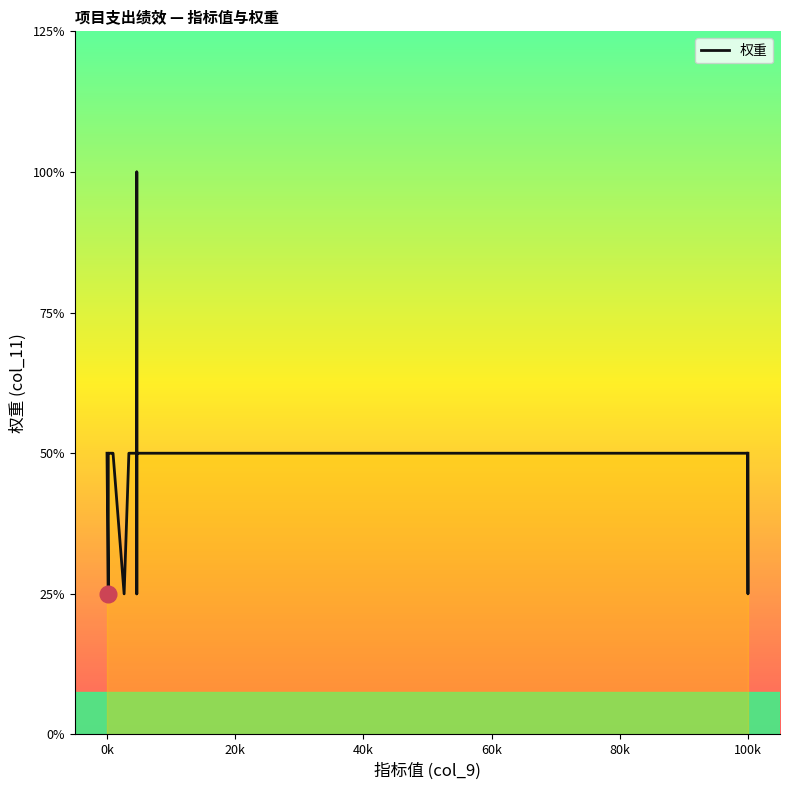

How many lines are shown in the chart?

1